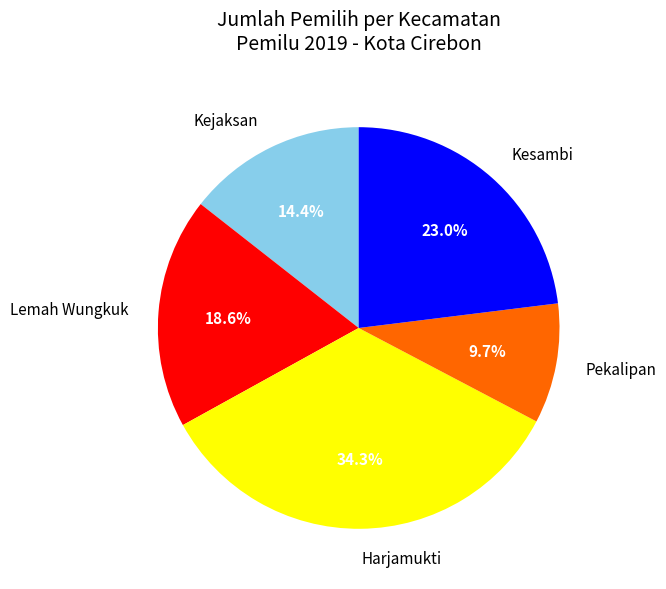

How many segments does this pie chart have?

5